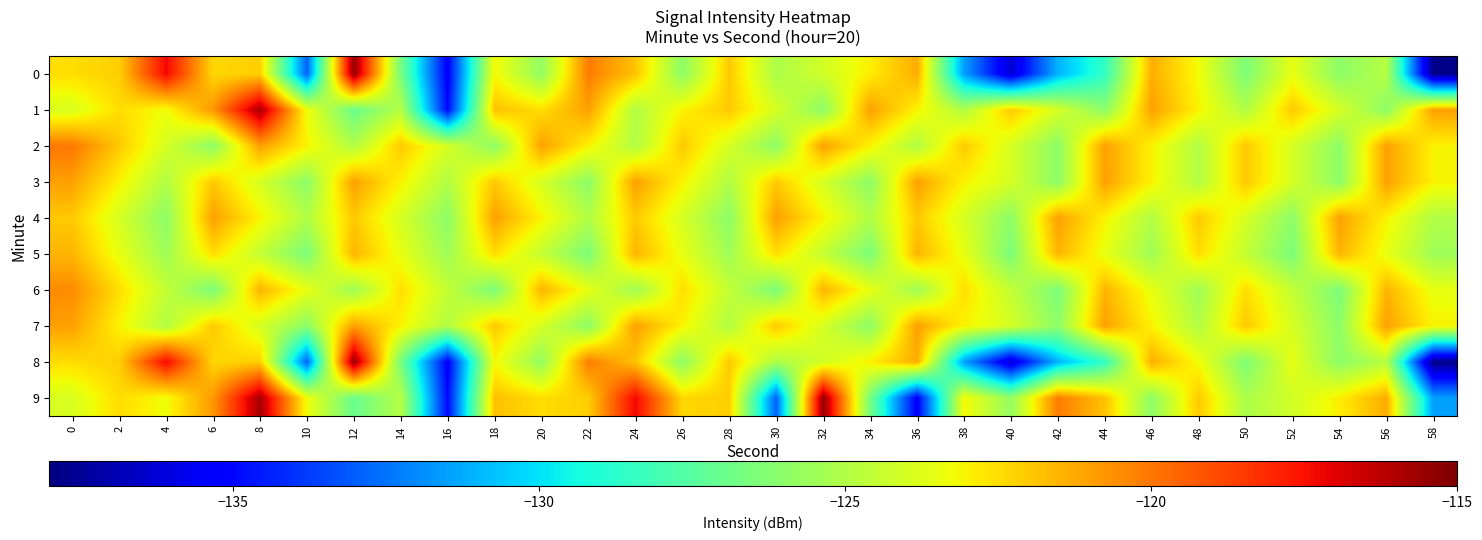

What is the spread (max minus min) of values at 36?

14.3